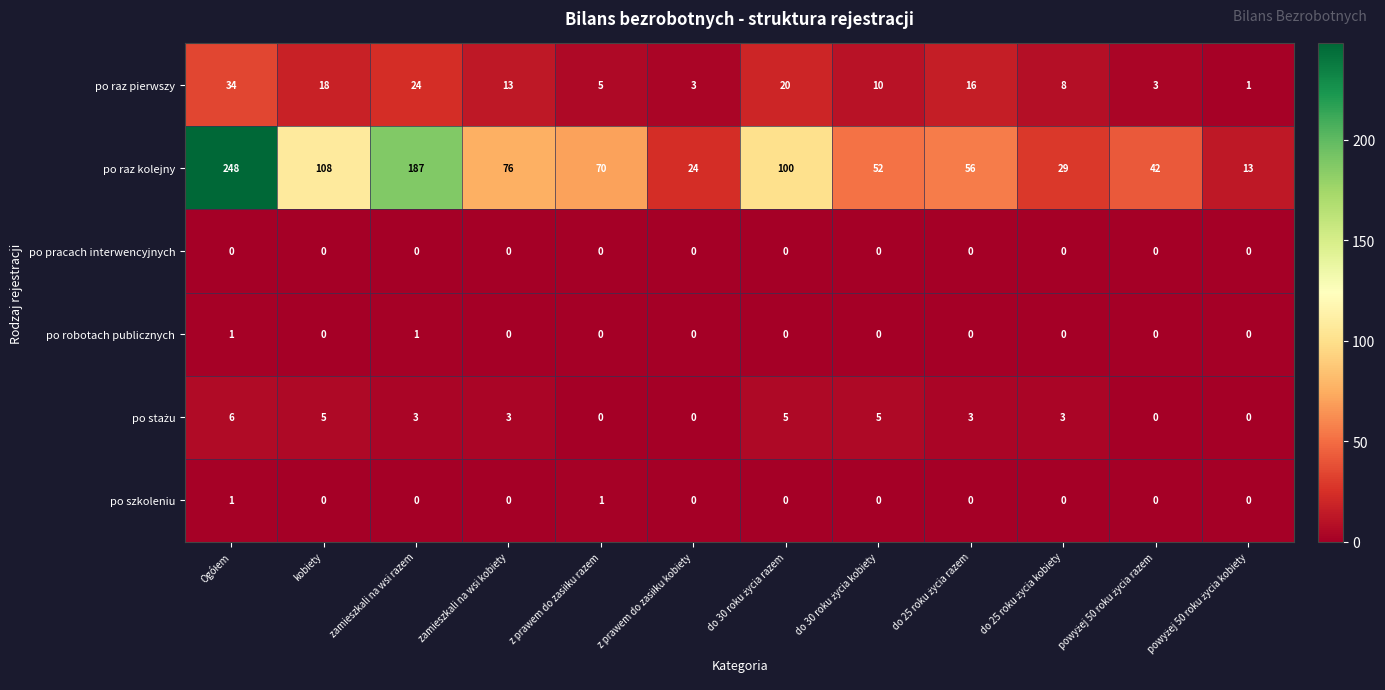

Which series has the widest spread of values?

po raz kolejny